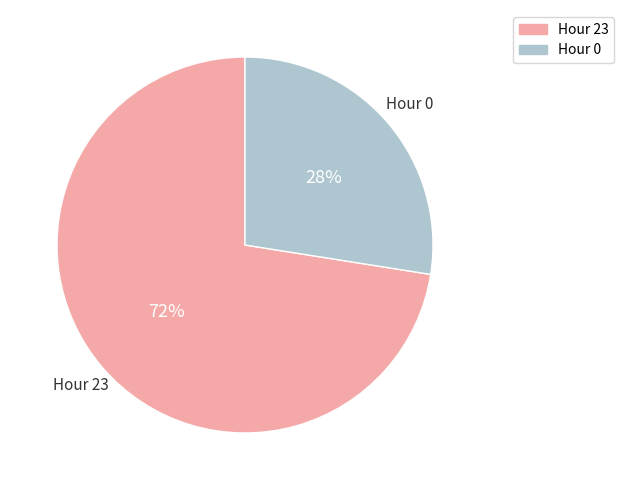

Is it true that Hour 23 is 87% of the pie?

False